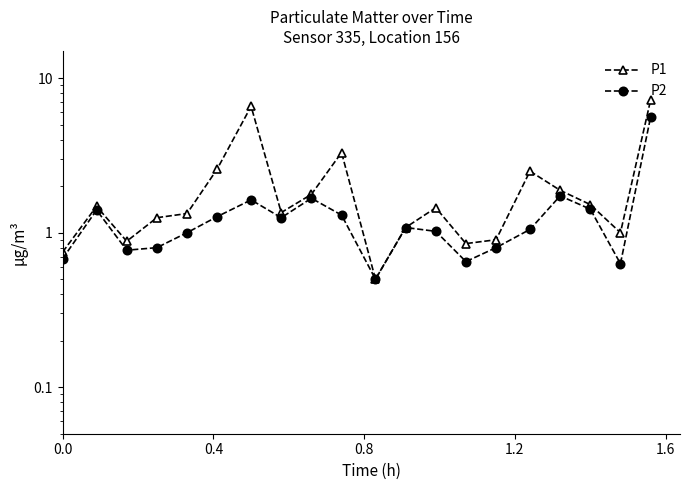

What is the difference between the highest and lowest values at 0.0?

0.1